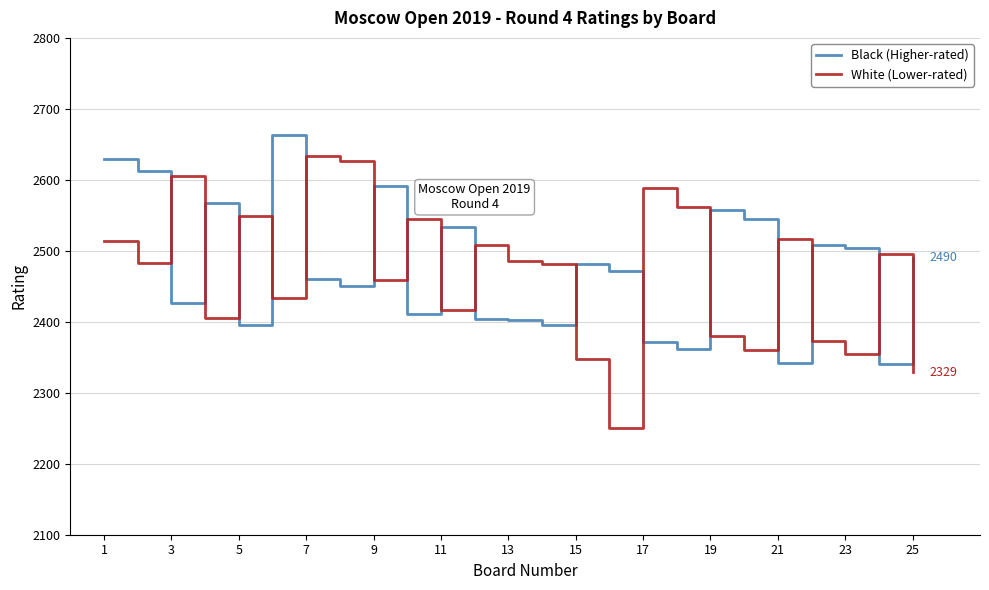

Which series has the largest range (max minus min)?

White (Lower-rated)